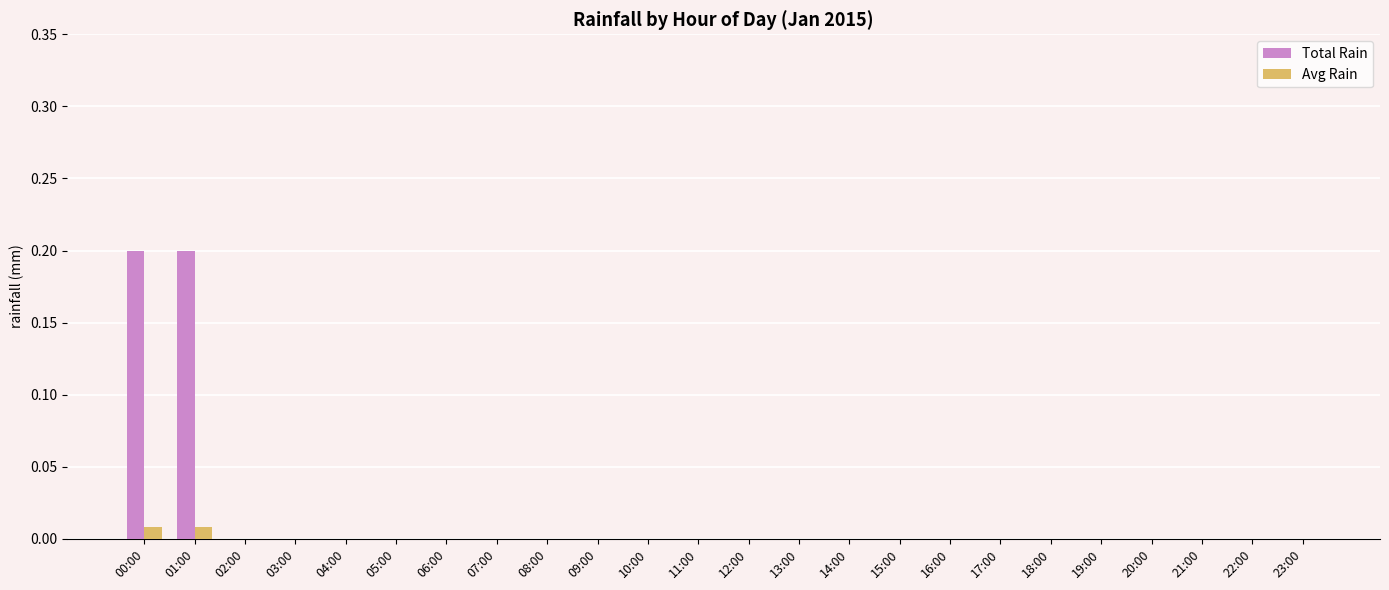

Which series has the largest total across all categories?

Total Rain